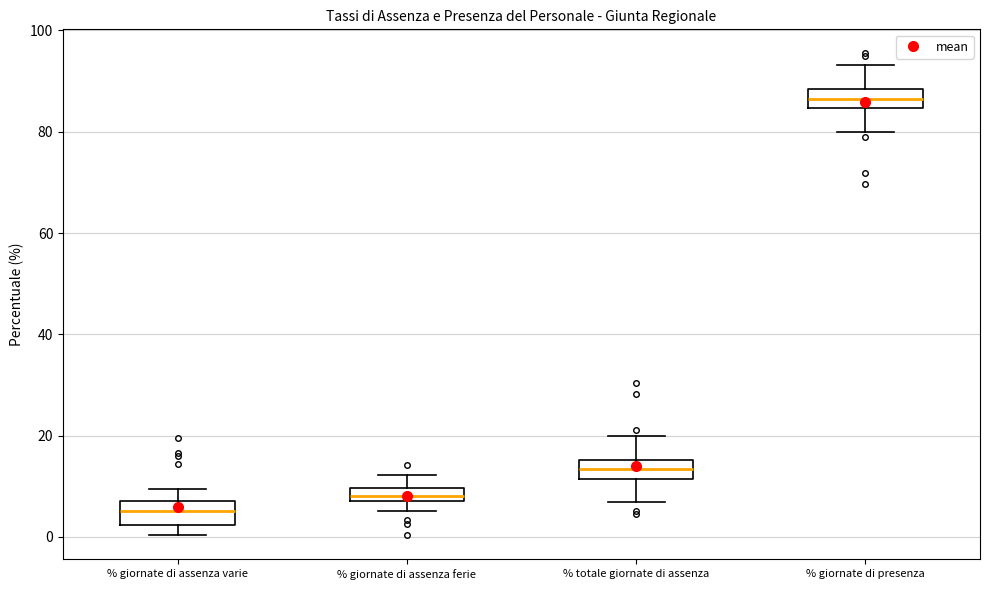

Where does the upper whisker of the box for % giornate di assenza ferie end on the y-axis? The values are not printed on the chart, so give them approximately, as read against the axis.

12